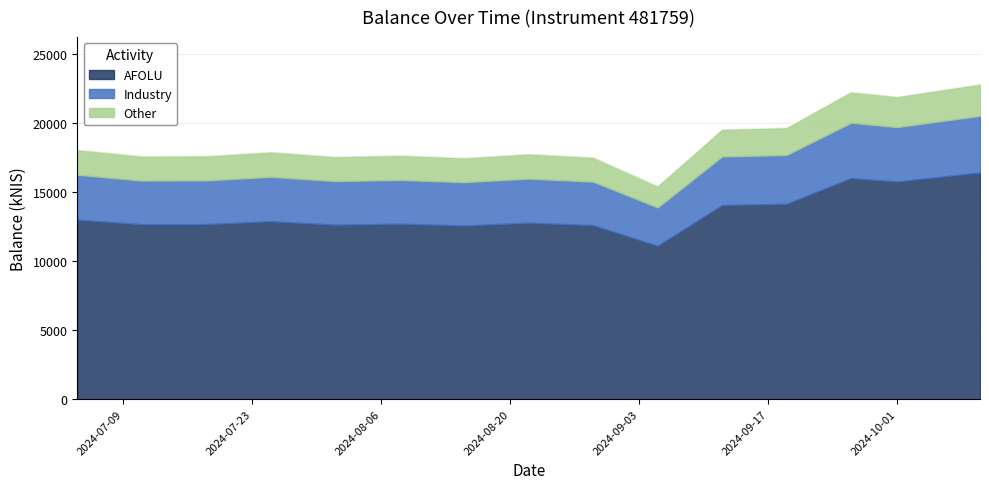

True or false: there are more than 2 points higher than both neighbors.

True